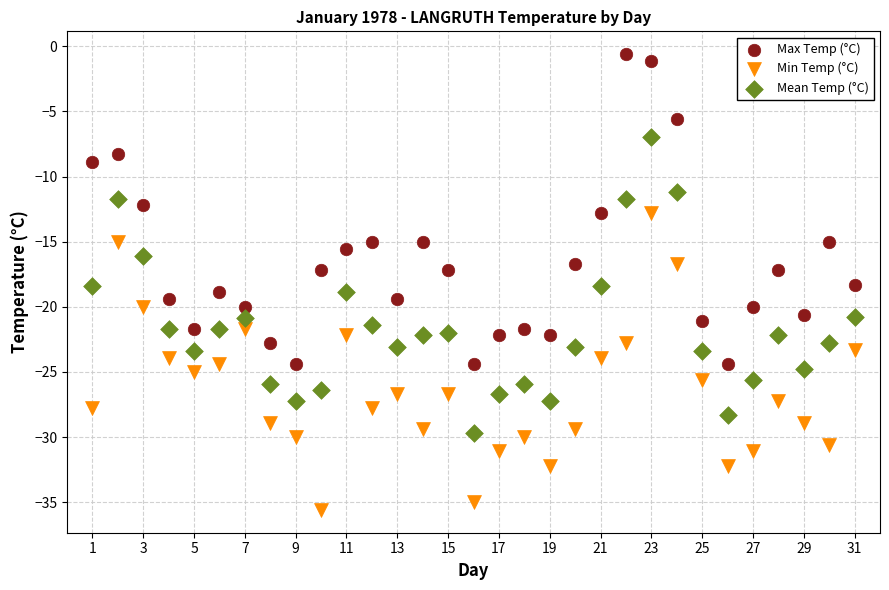

Across all data points, what is the range of Y values (max minus min)?

35.0